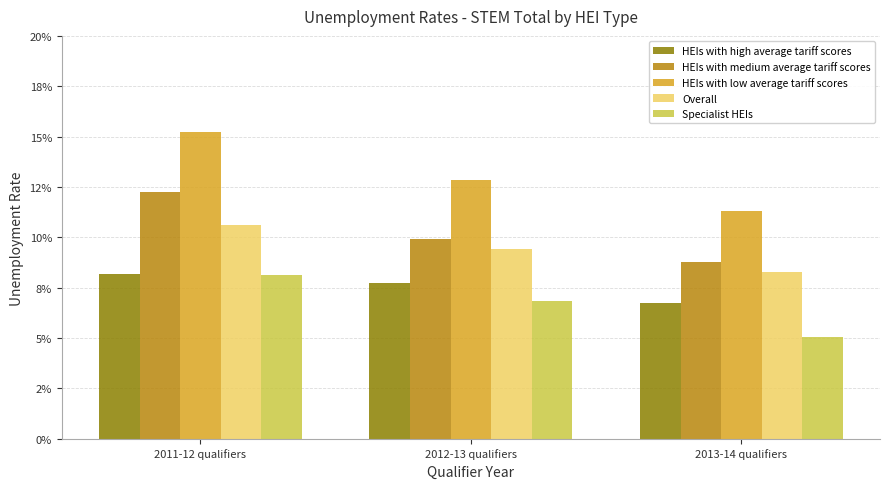

What are all the series names shown in the legend?

HEIs with high average tariff scores, HEIs with medium average tariff scores, HEIs with low average tariff scores, Overall, Specialist HEIs